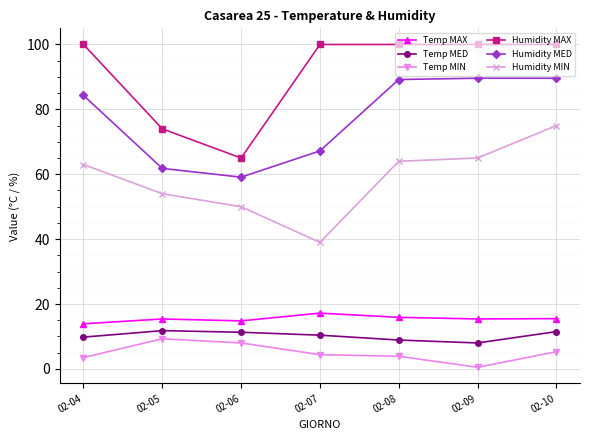

What is the value of the Humidity MED point at the 3rd from the left?

59.1